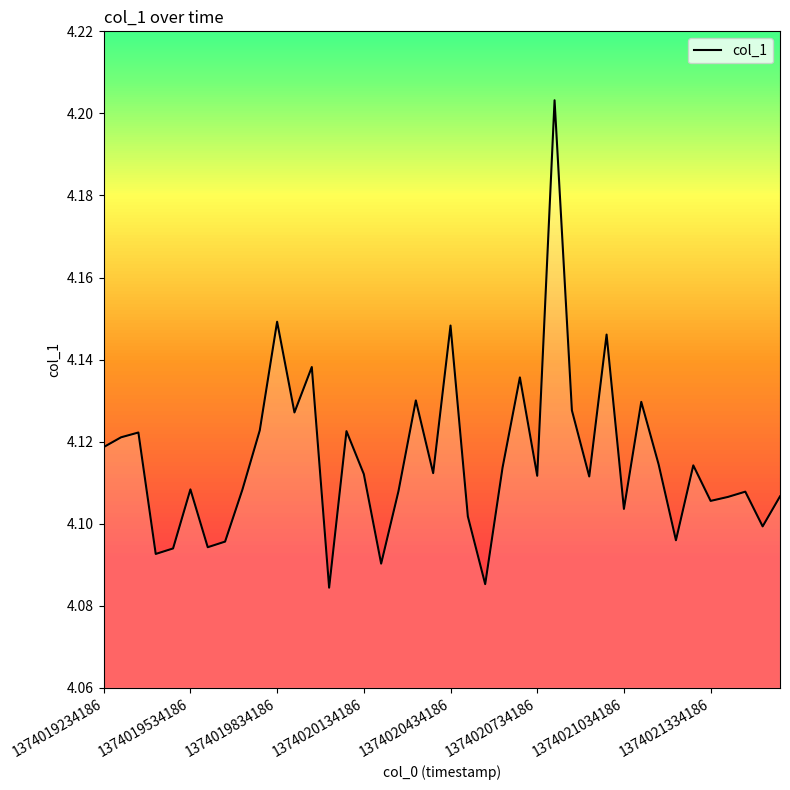

Rank the categories by value from lowest to highest.

1374020014186, 1374020554186, 1374020194186, 1374019414186, 1374019474186, 1374019594186, 1374019654186, 1374021214186, 1374021514186, 1374020494186, 1374021034186, 1374021334186, 1374021394186, 1374021574186, 1374021454186, 1374020254186, 1374019714186, 1374019534186, 1374020914186, 1374020734186, 1374020134186, 1374020374186, 1374020614186, 1374021274186, 1374021154186, 1374019234186, 1374019294186, 1374019354186, 1374020074186, 1374019774186, 1374019894186, 1374020854186, 1374021094186, 1374020314186, 1374020674186, 1374019954186, 1374020974186, 1374020434186, 1374019834186, 1374020794186